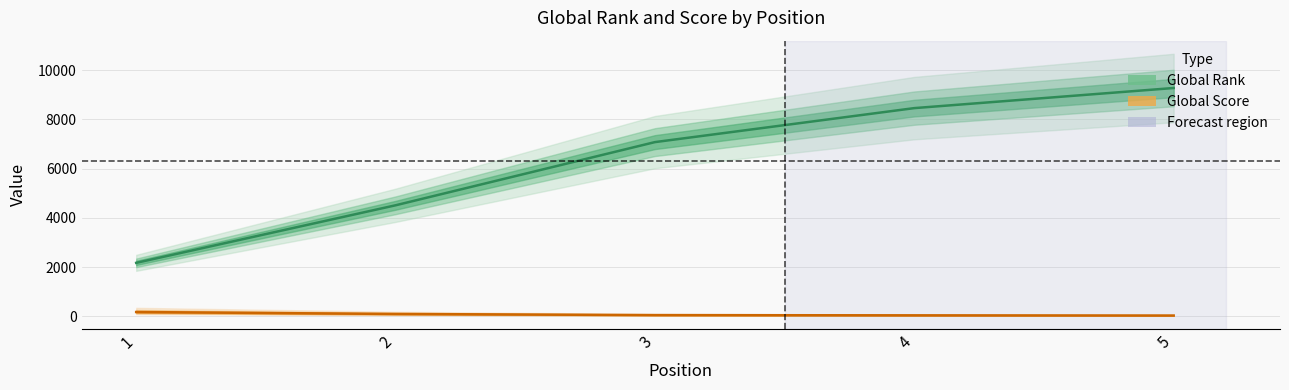

What is the sum of the Global Score values at 1 and 3?

217